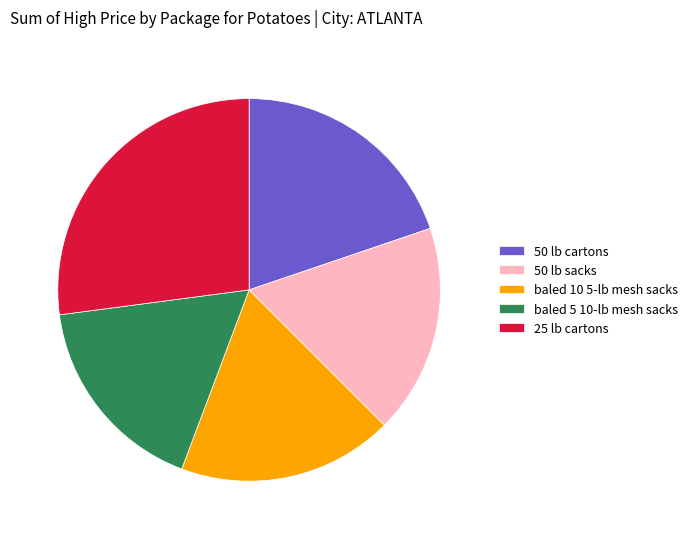

Combined, do 50 lb sacks and 25 lb cartons account for over 50%?

No